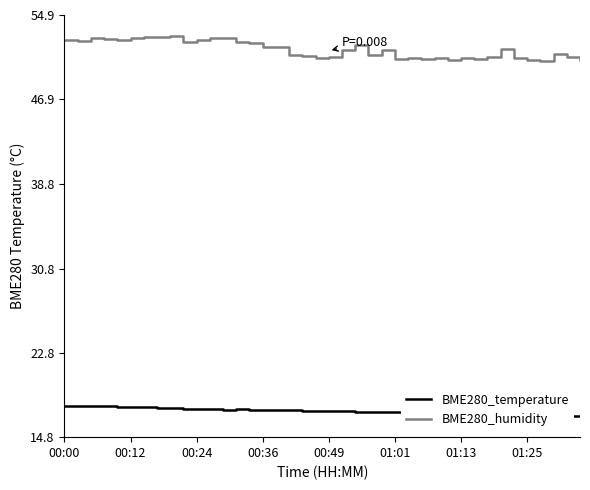

Rank the series by their average value, from highest to lowest.

BME280_humidity, BME280_temperature